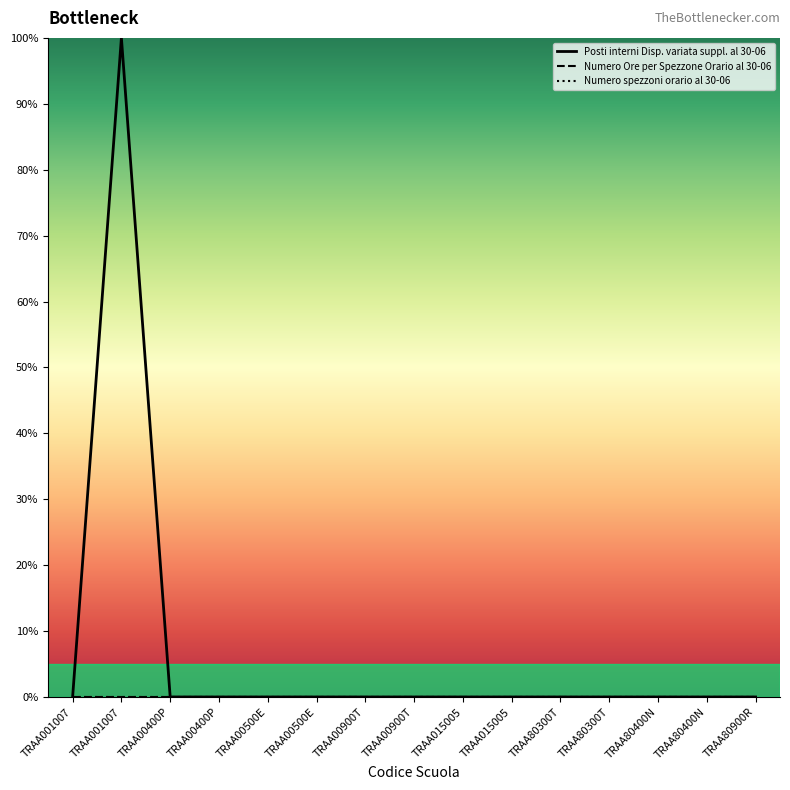

True or false: Numero spezzoni orario al 30-06 has more than 2 points higher than both neighbors.

False